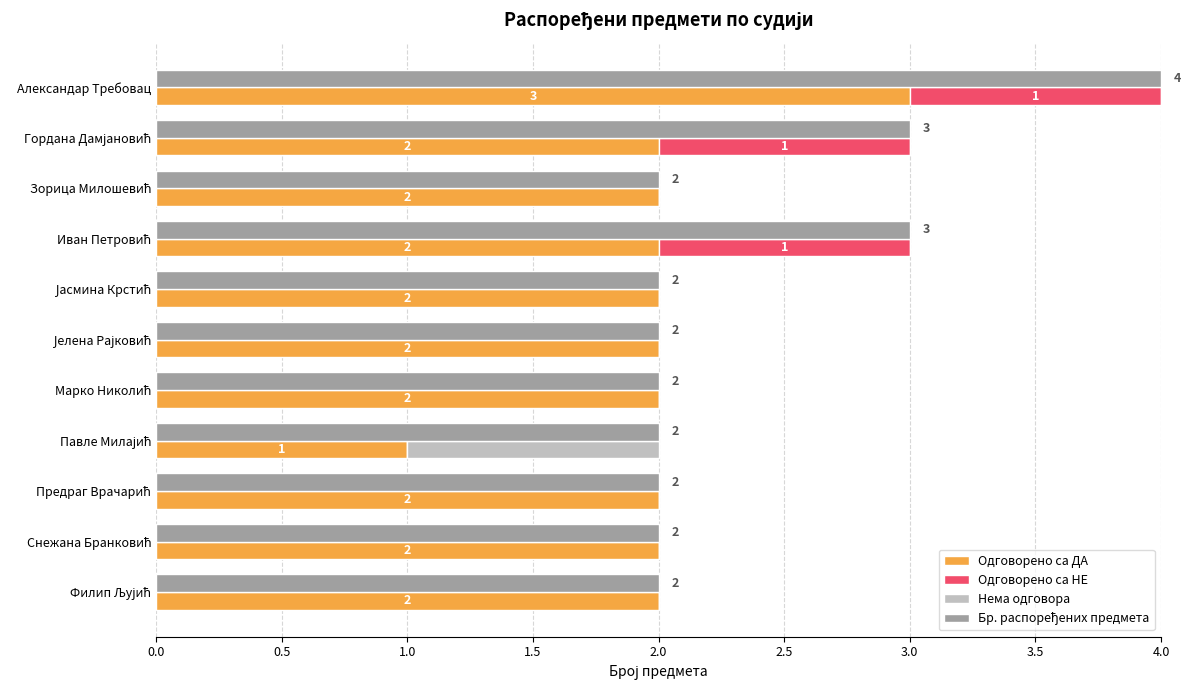

What is the minimum value for Бр. распоређених предмета?

2